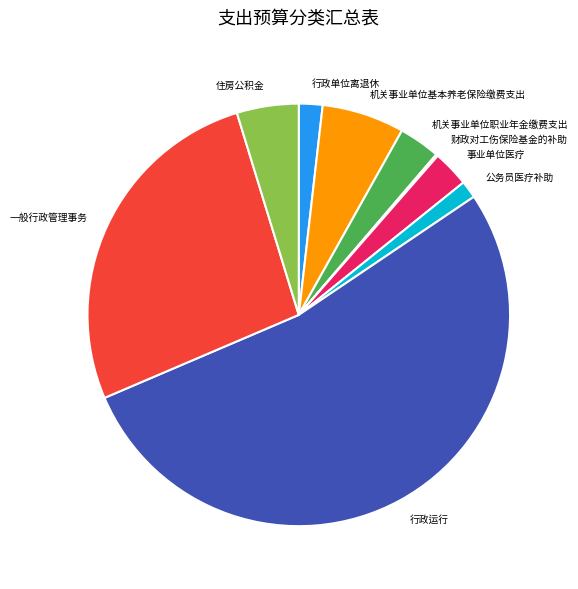

Is 机关事业单位基本养老保险缴费支出 the majority of the pie?

No